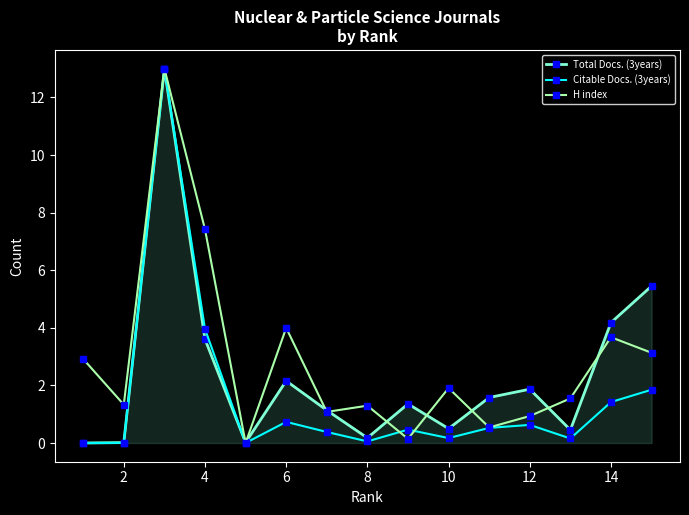

What is the value of the Citable Docs. (3years) point at the 4th from the left?

4.0